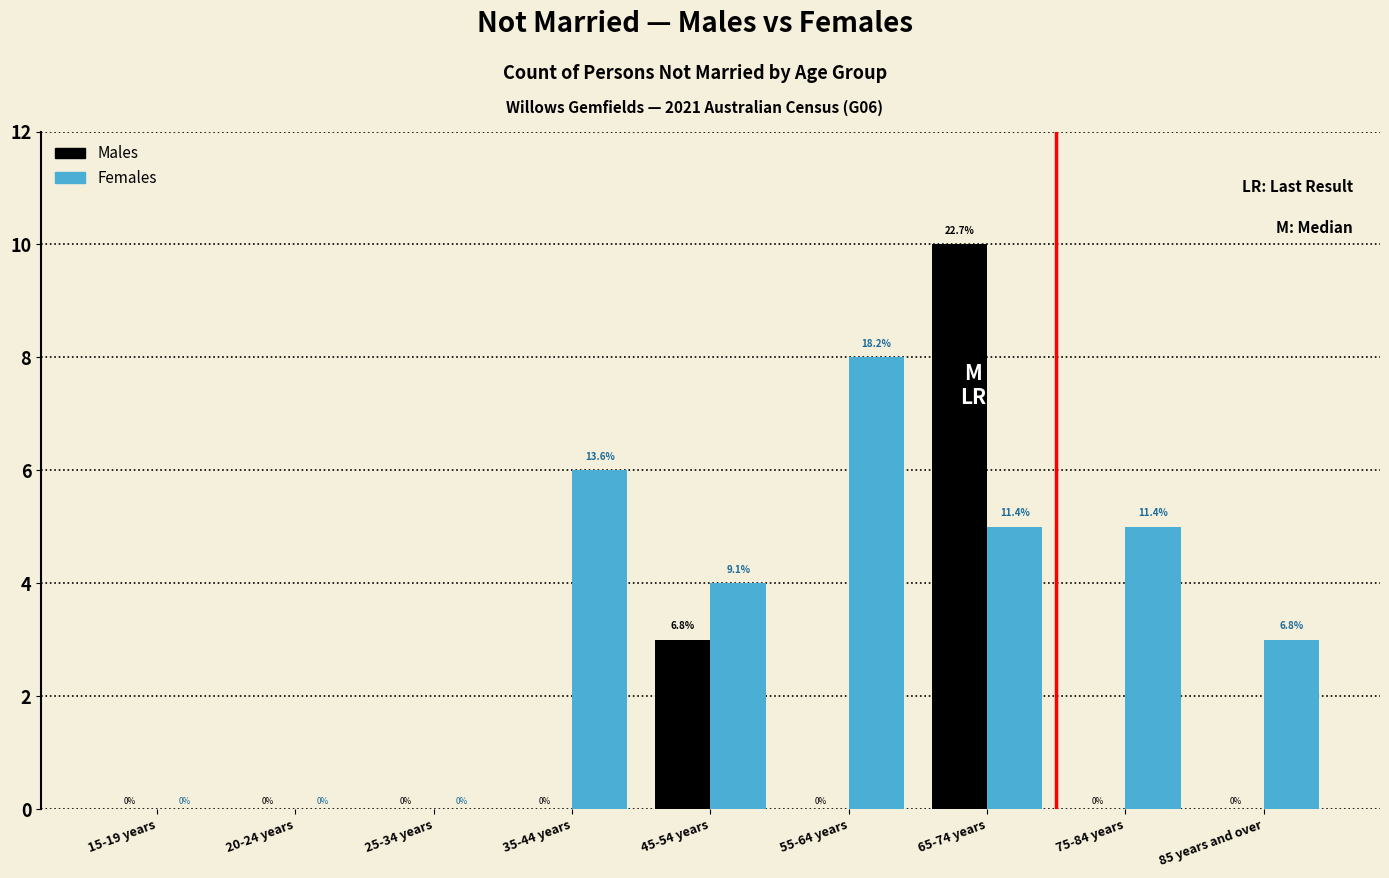

Reading left to right, what are all the values shown in this chart?

Males: 15-19 years=0	20-24 years=0	25-34 years=0	35-44 years=0	45-54 years=3	55-64 years=0	65-74 years=10	75-84 years=0	85 years and over=0
Females: 15-19 years=0	20-24 years=0	25-34 years=0	35-44 years=6	45-54 years=4	55-64 years=8	65-74 years=5	75-84 years=5	85 years and over=3